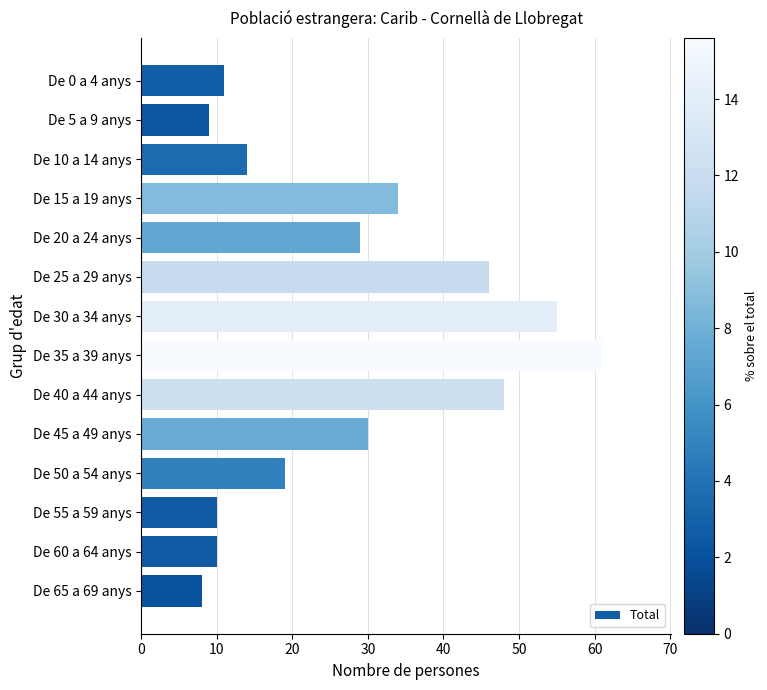

At which category does the chart reach its minimum across all series?

De 65 a 69 anys